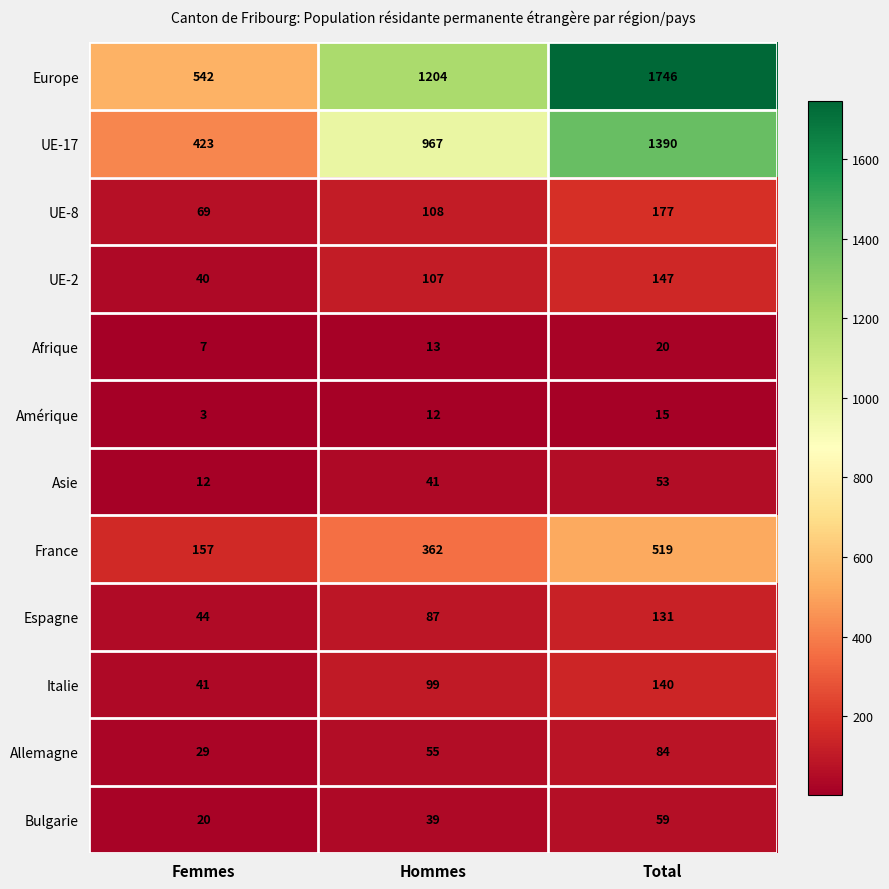

At how many categories does at least one series exceed 1019?

2